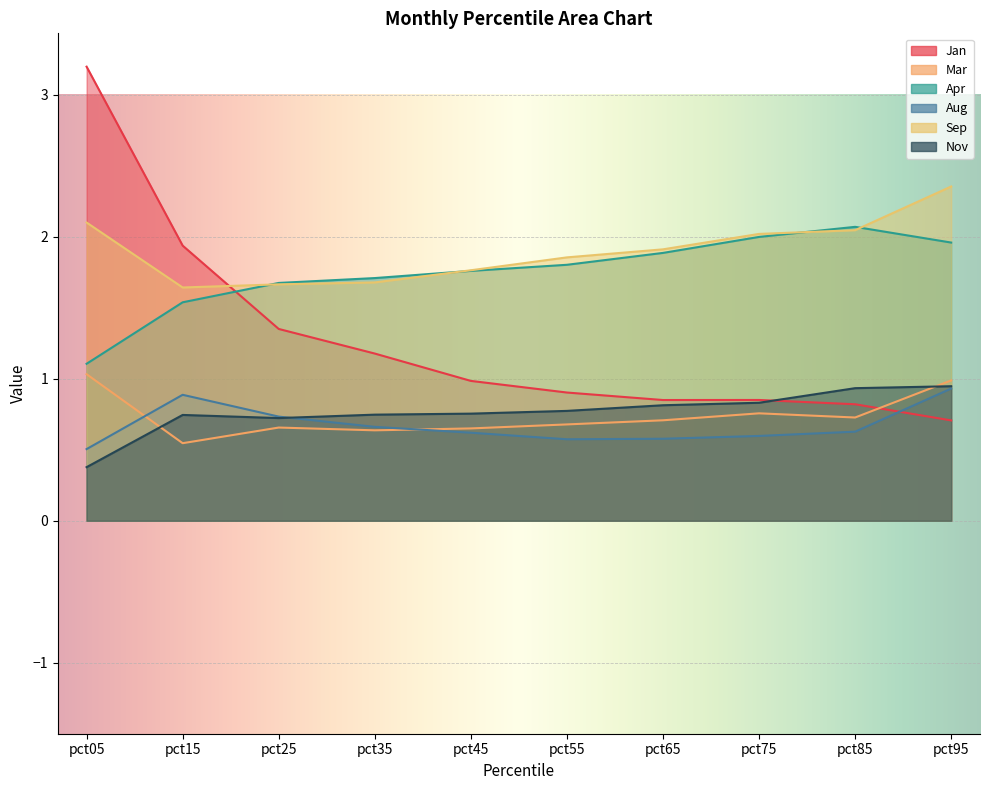

How many interior local valleys does the Jan series have?

1